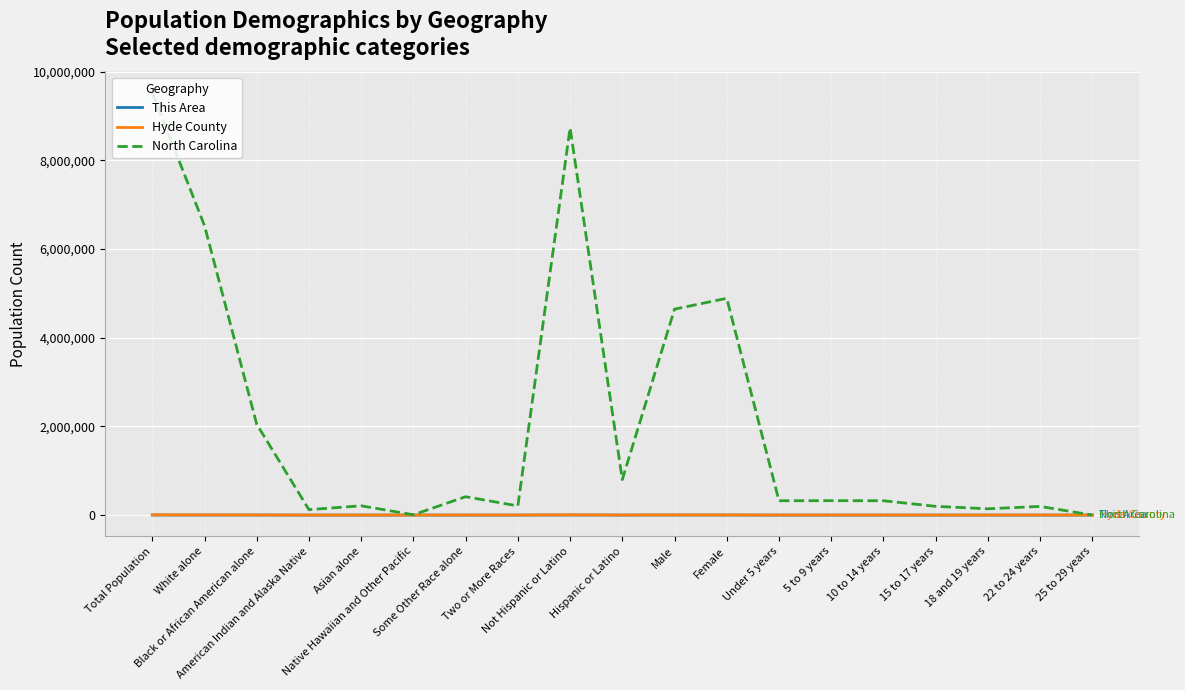

What is the difference between the maximum and minimum values in the This Area series?

1160